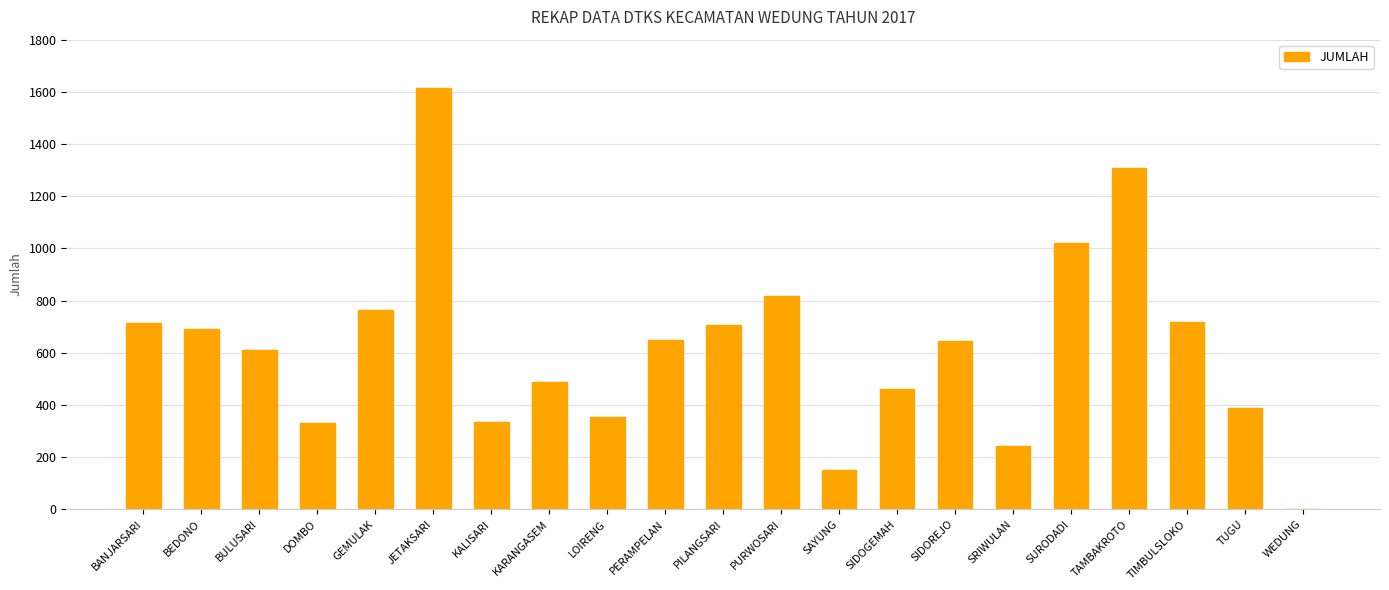

What is the sum of all values?

13011